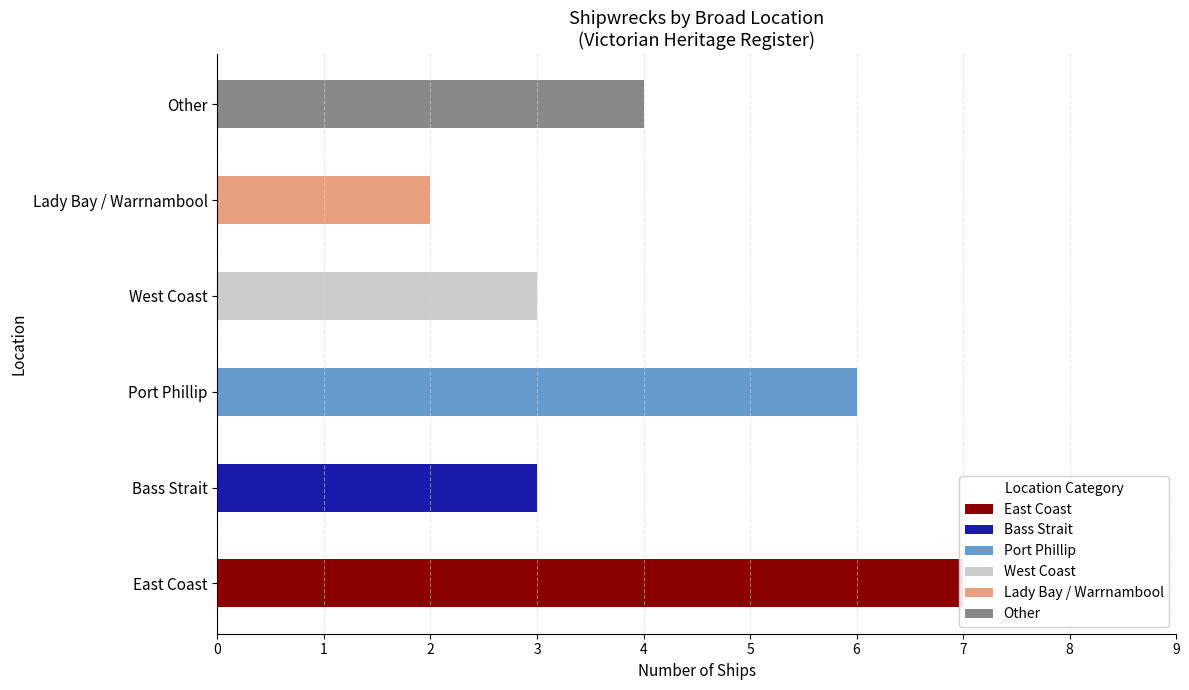

Where does the data first go above 5?

East Coast